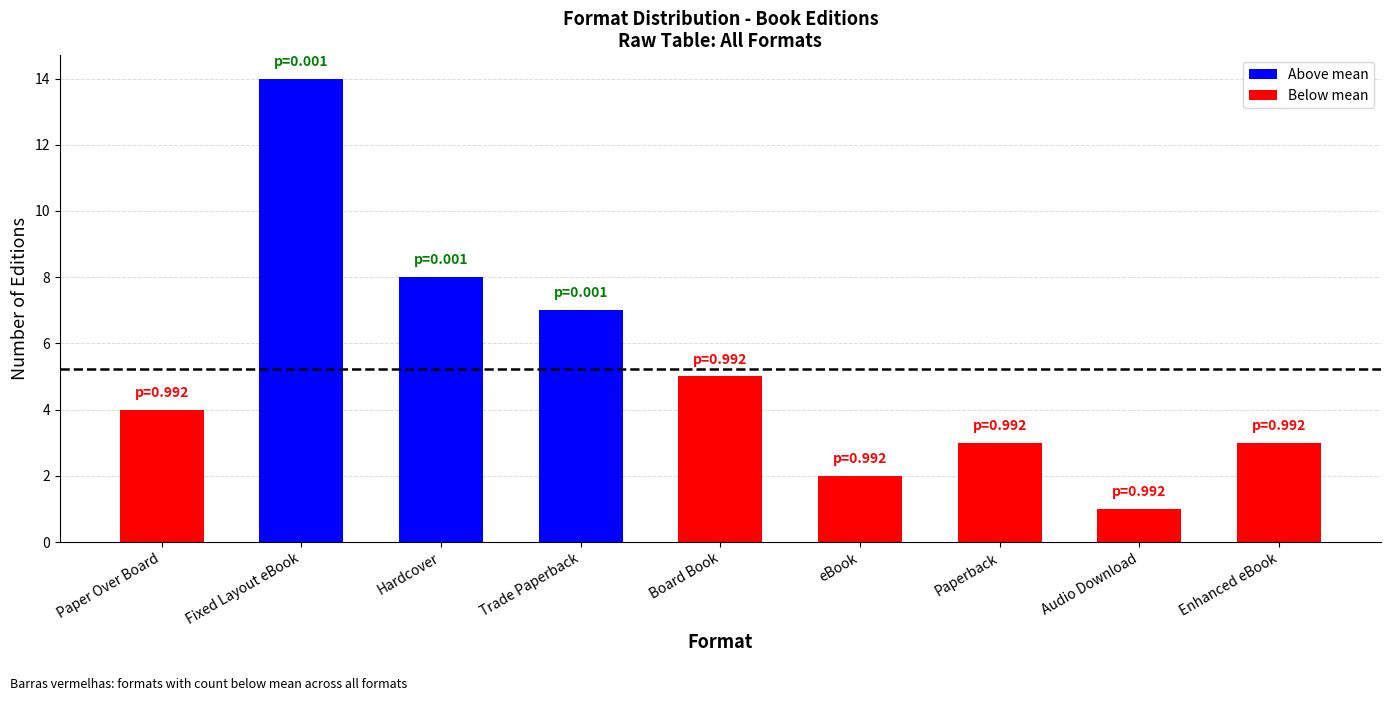

How many bars are there in total?

9